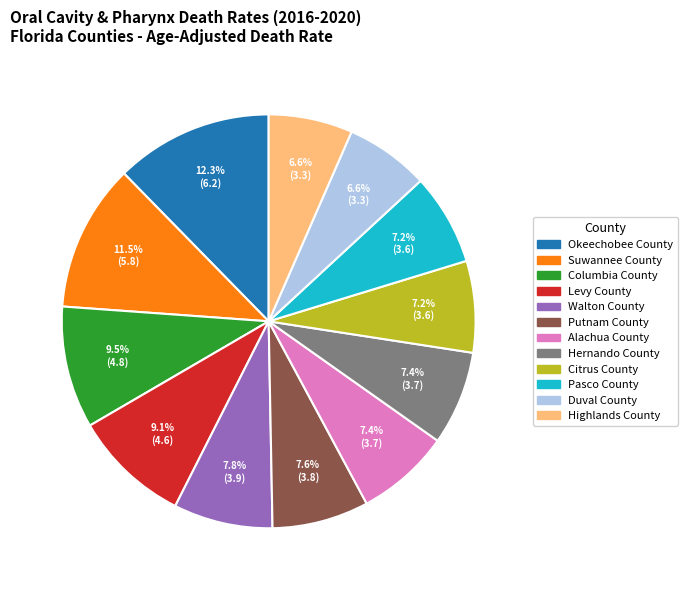

How many slices are in this pie chart?

12